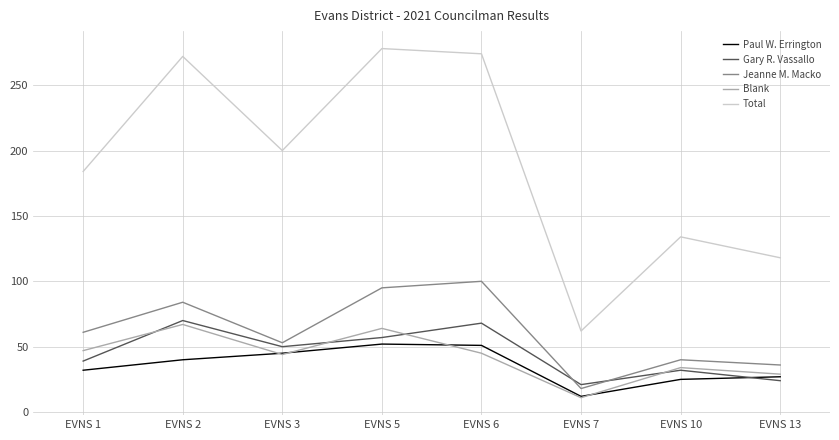

What is the minimum value for Jeanne M. Macko?

18